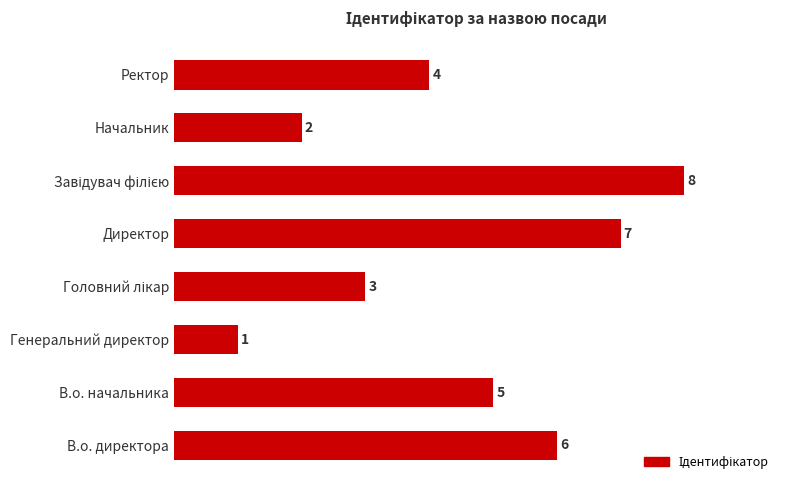

Is it true that the value at Генеральний директор is 1?

True